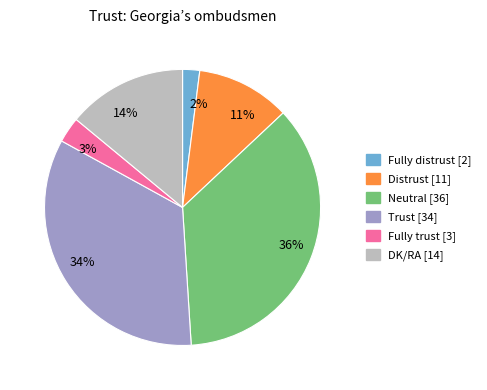

What is the ratio of the value at 36% to the value at 11%?

3.3